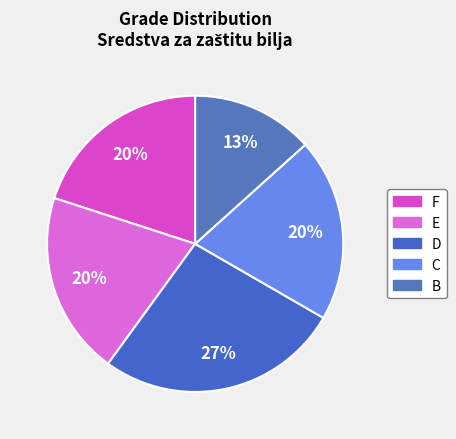

What is the change in value from E to D?

+1